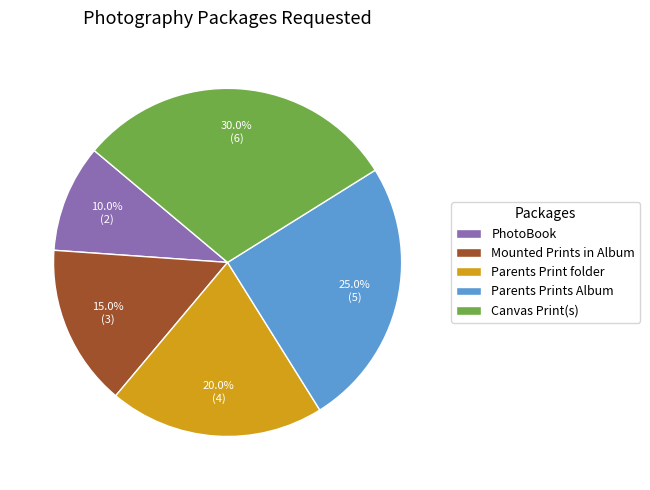

What portion of the pie excludes Mounted Prints in Album?

85.0%